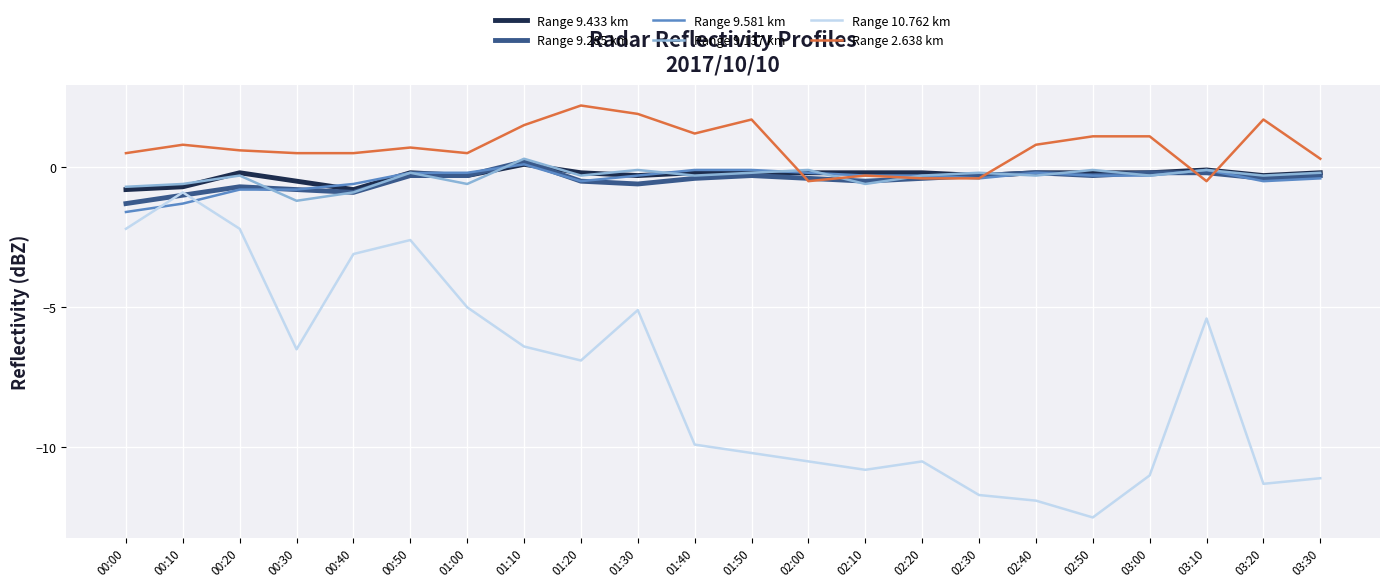

Where do Range 9.581 km and Range 10.762 km first cross each other?

00:00 and 00:10